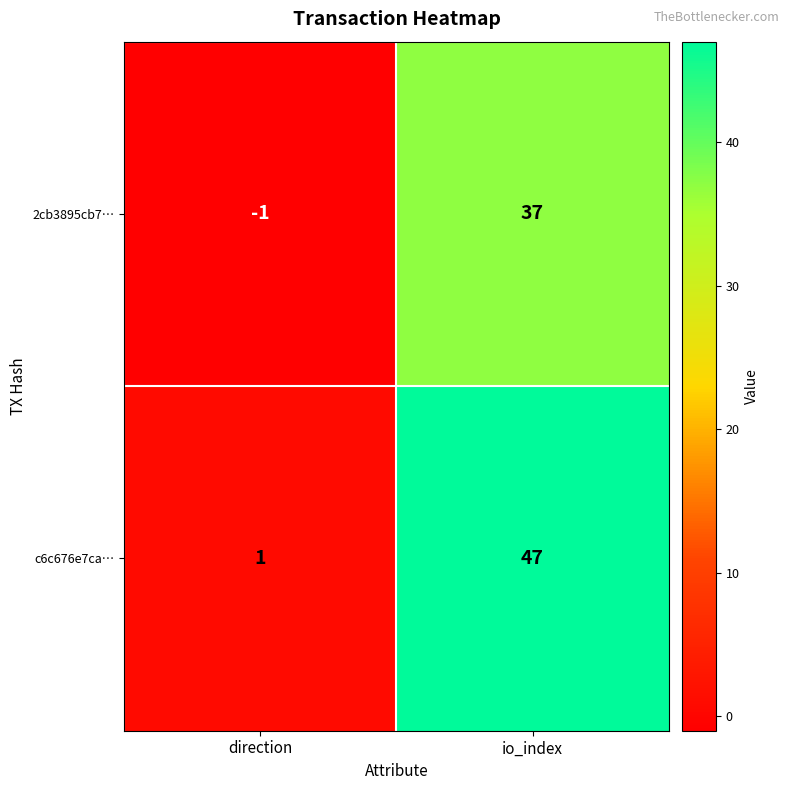

What is the difference between the c6c676e7ca… values at io_index and direction?

46